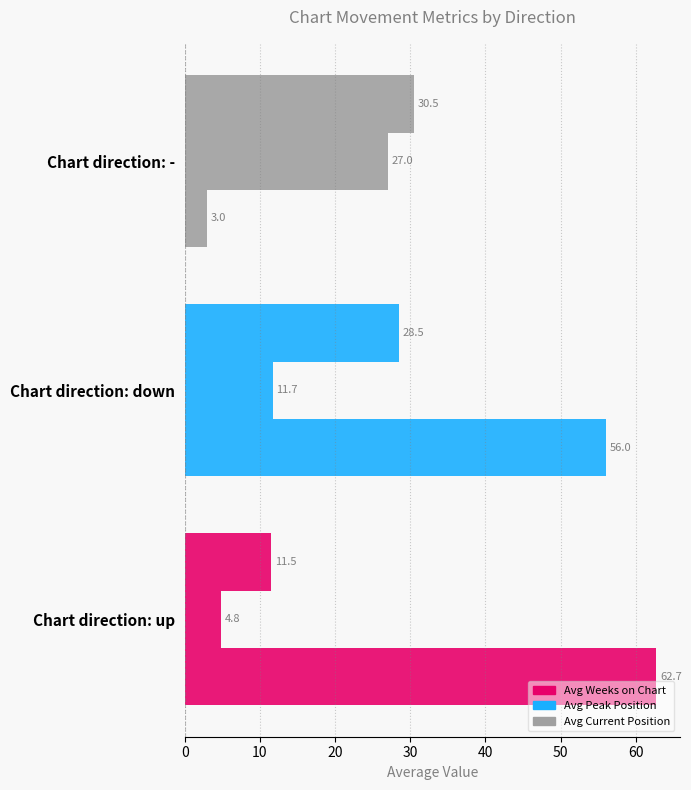

How many values in the Avg Weeks on Chart series are below 56?

1